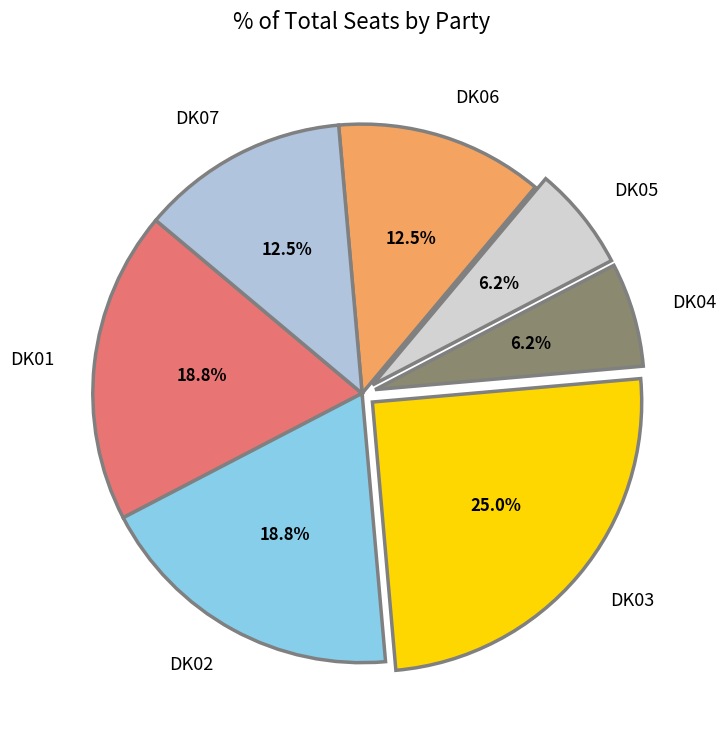

Combined, what portion of the pie is DK05 and DK02?

25.0%